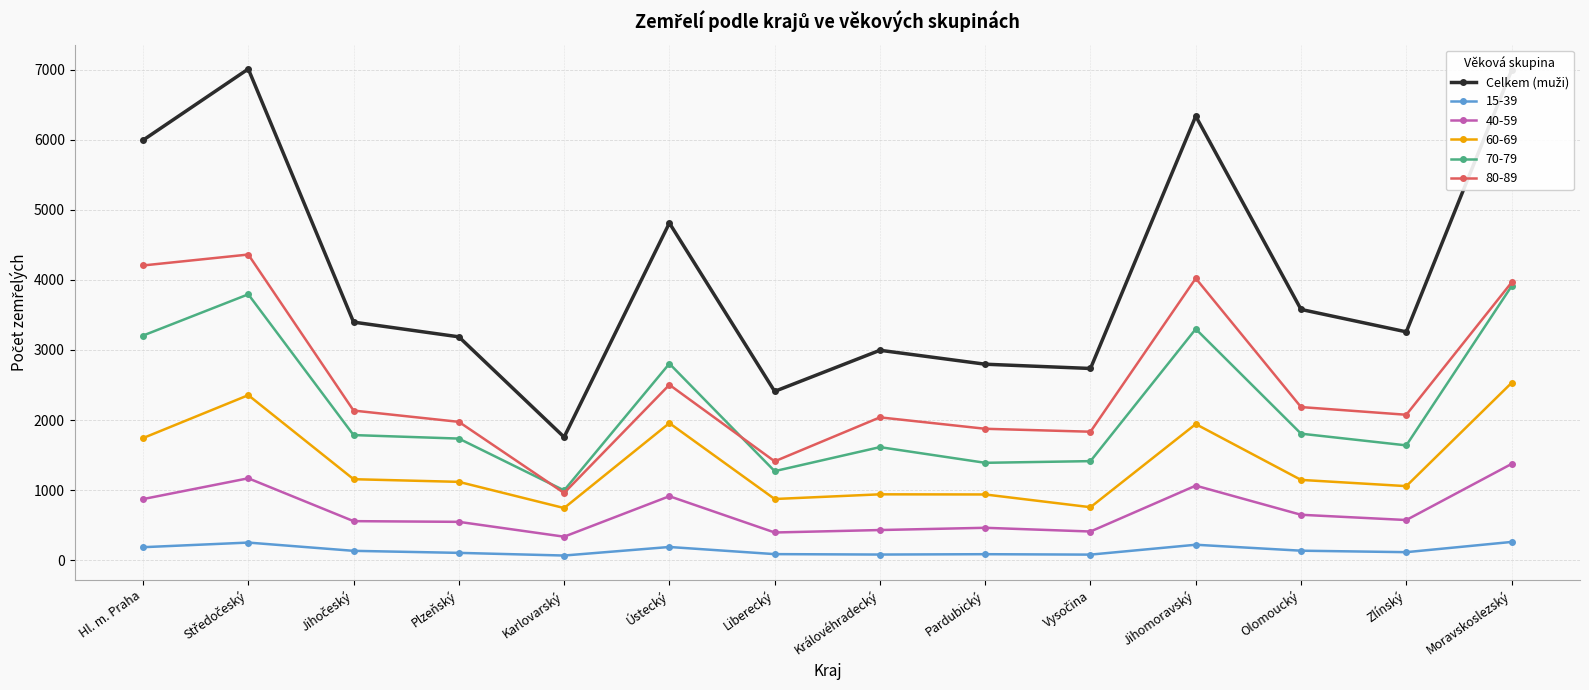

What is the label of the 6th point from the left?

Ústecký